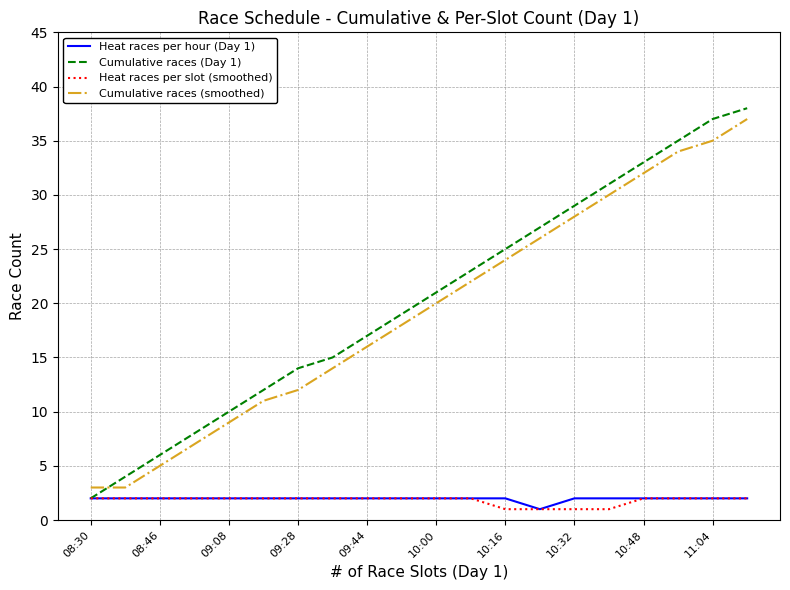

What is the sum of all Cumulative races (Day 1) values?

406